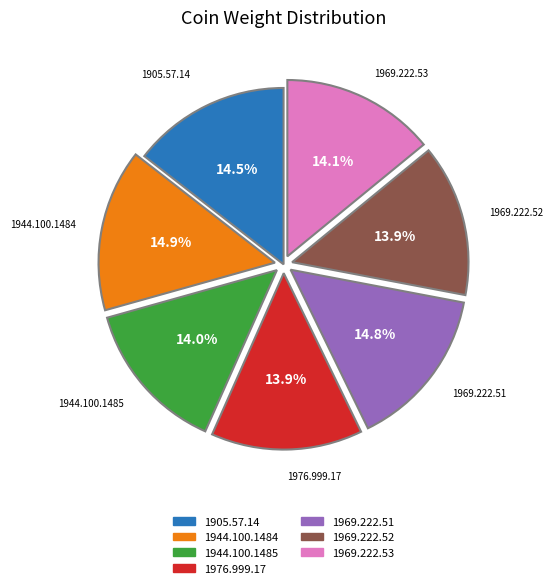

To the nearest percent, what is the difference between the 1969.222.52 and 1944.100.1484 slice percentages?

1%